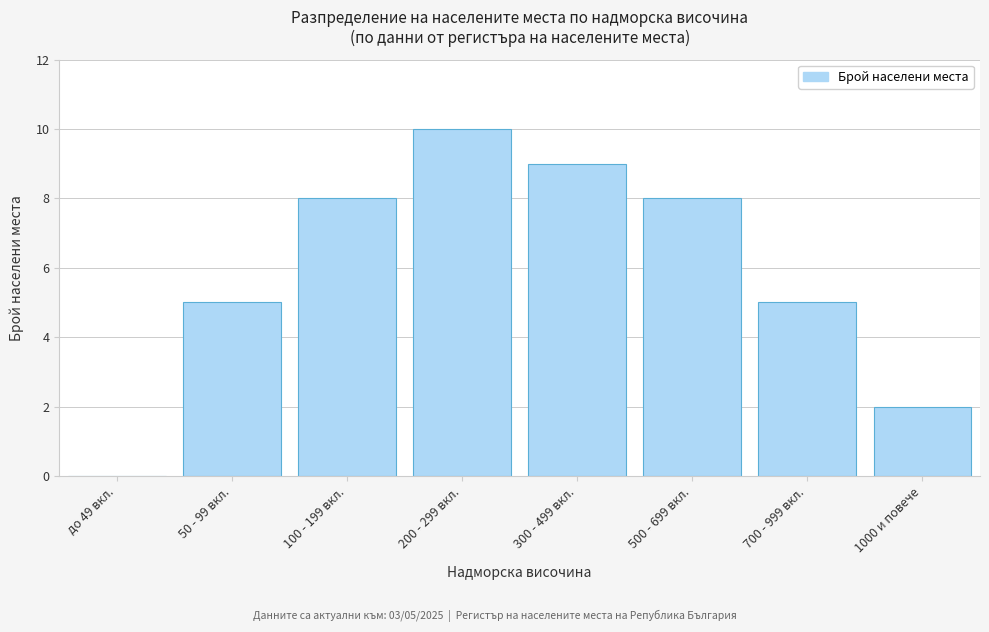

Reading left to right, extract all data points from this chart.

до 49 вкл.=0	50 - 99 вкл.=5	100 - 199 вкл.=8	200 - 299 вкл.=10	300 - 499 вкл.=9	500 - 699 вкл.=8	700 - 999 вкл.=5	1000 и повече=2